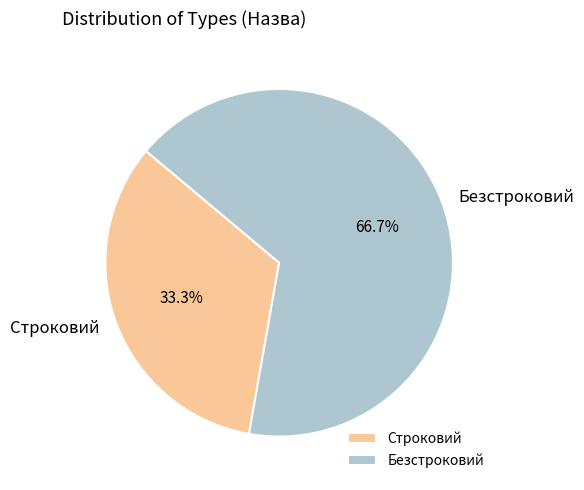

The Безстроковий slice represents 67% of the pie. True or false?

True